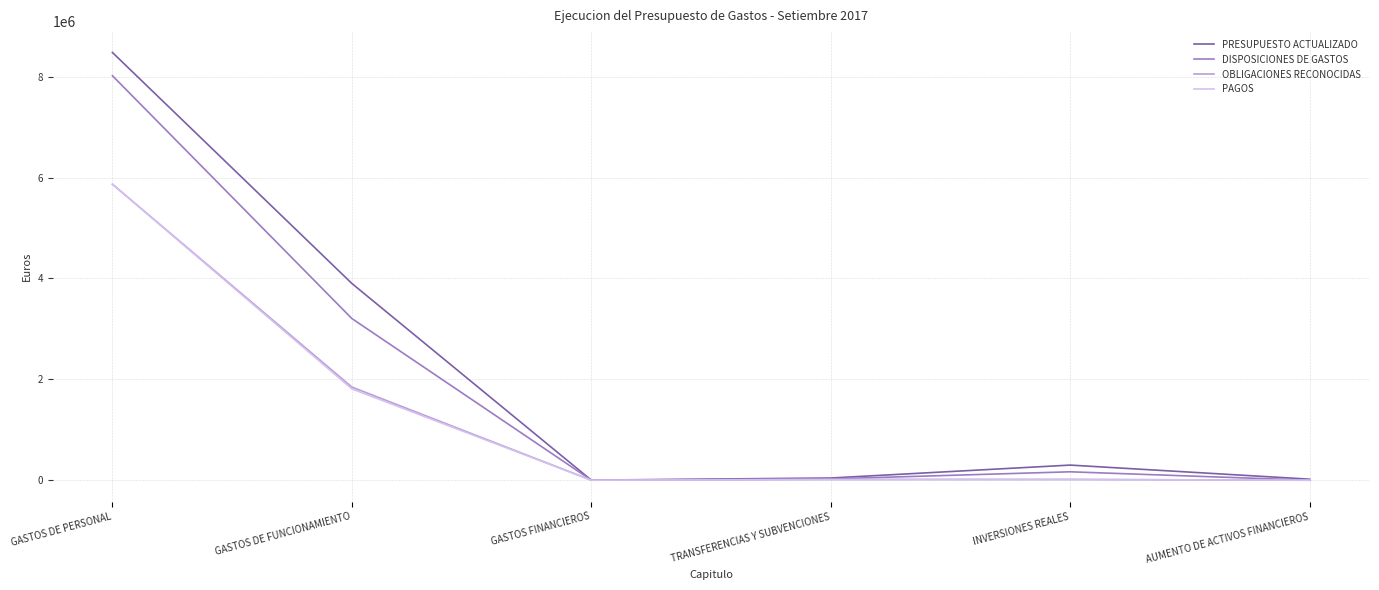

How many values in the OBLIGACIONES RECONOCIDAS series are below 15316?

3